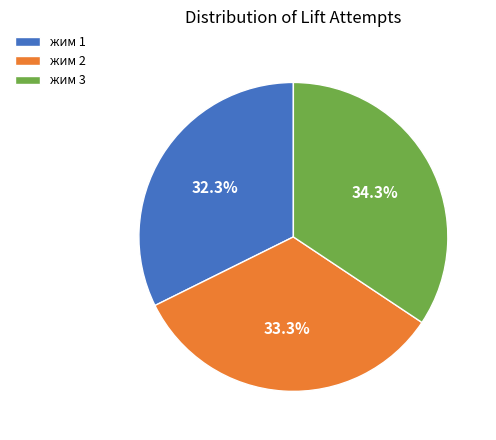

Does жим 2 account for over 50% of the chart?

No